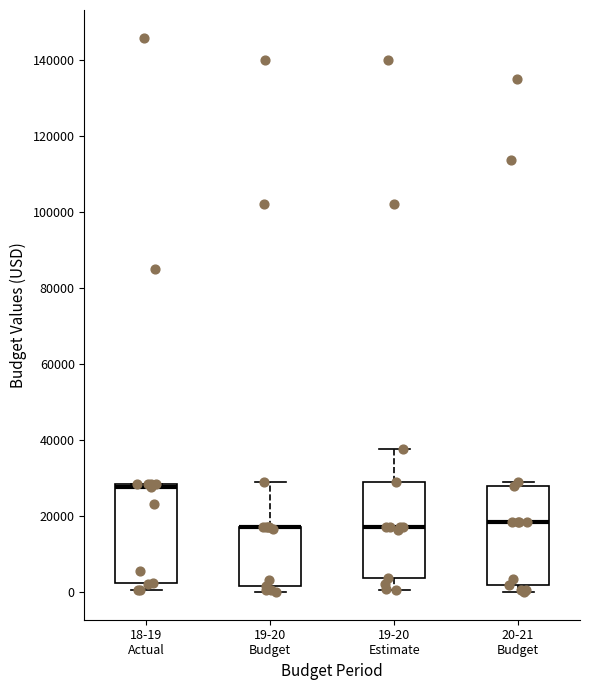

Reading left to right, transcribe this box plot: for each box, give where its median line is, the range the box spans, and where its two whiskers end, as read against the y-axis. The values are not printed on the chart, so give them approximately, as read against the axis.

18-19 Actual: median 28000 (just below the box's upper edge), box 2000 to 28000, whiskers 0 to 28000
19-20 Budget: median 18000 (drawn on the box's upper edge), box 2000 to 18000, whiskers 0 to 30000
19-20 Estimate: median 18000, box 4000 to 30000, whiskers 0 to 38000
20-21 Budget: median 18000, box 2000 to 28000, whiskers 0 to 30000